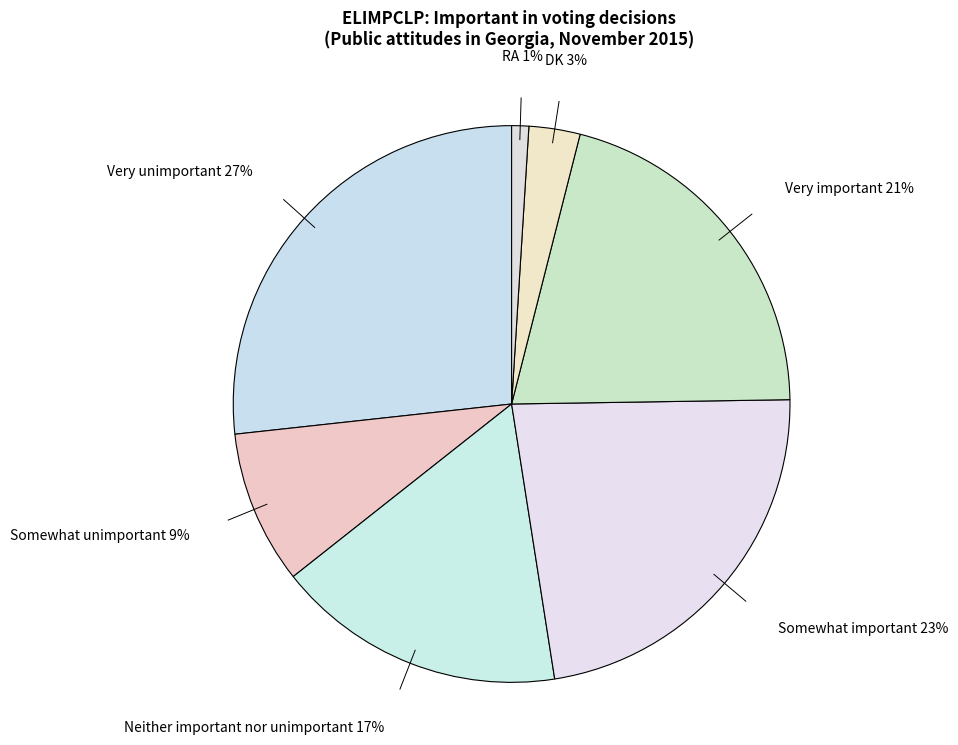

Between RA and Somewhat important, which is larger?

Somewhat important